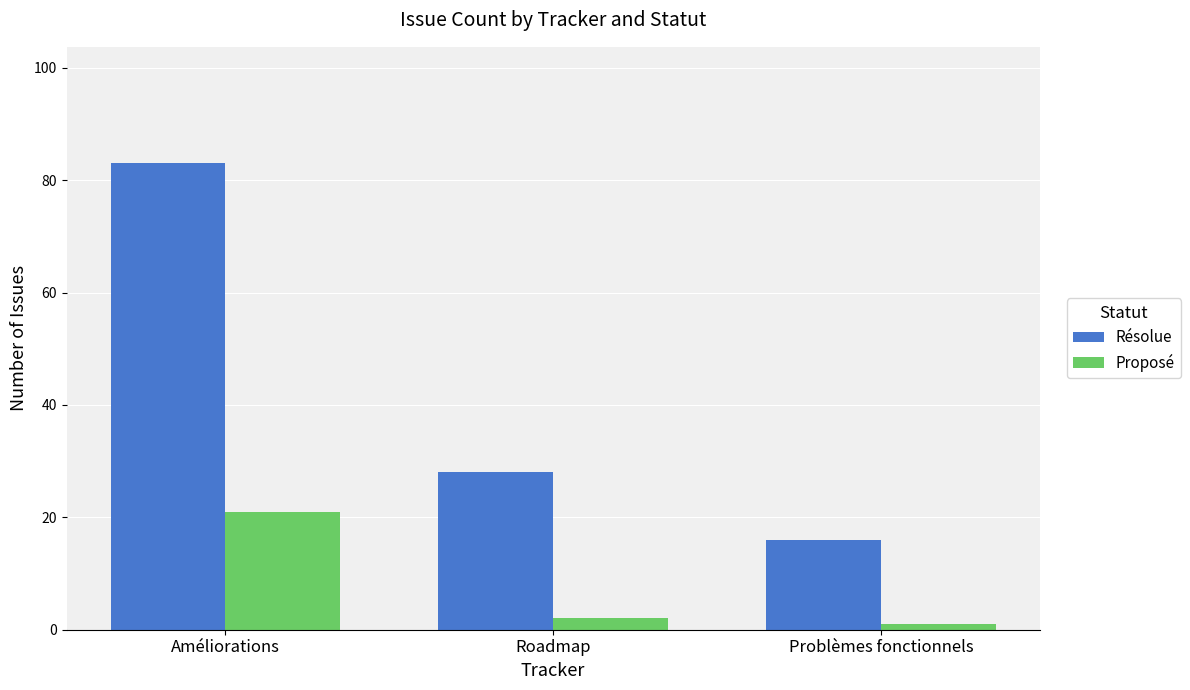

Reading left to right, transcribe all the data shown in this chart.

Résolue: 83	28	16
Proposé: 21	2	1